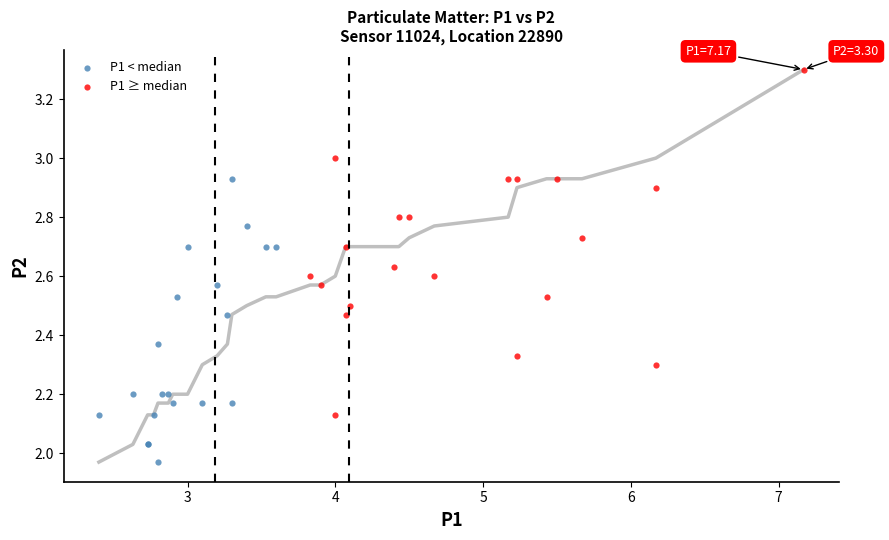

Which series contains the highest Y value?

P1 ≥ median